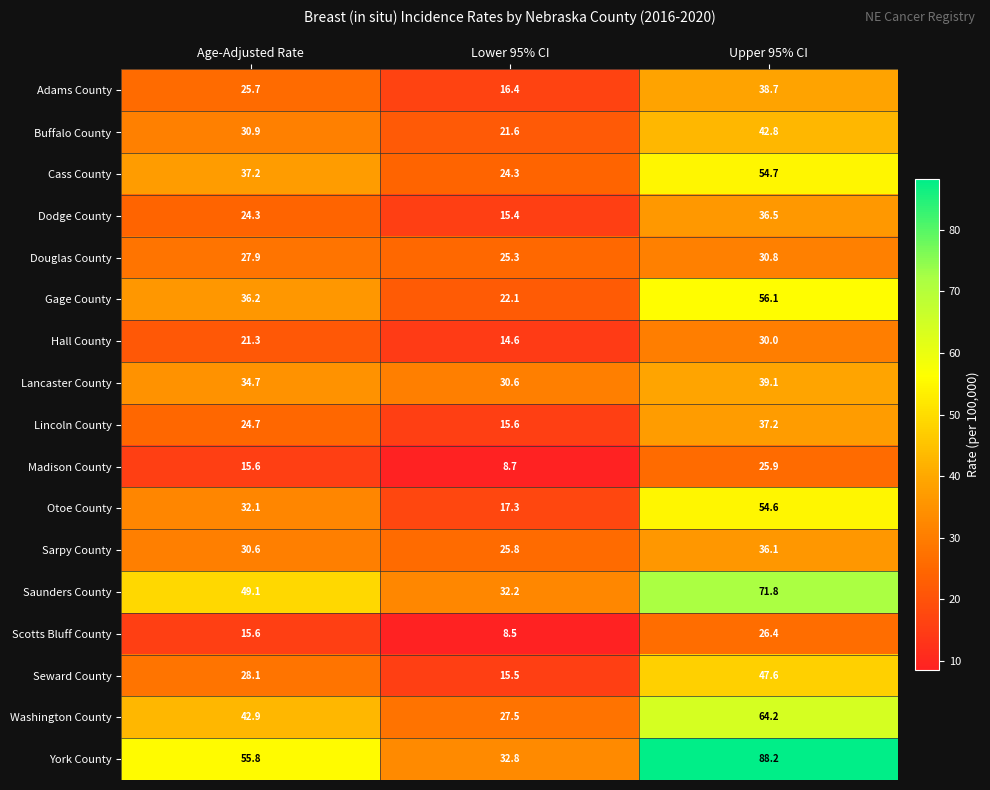

Where is Douglas County nearest to the value 28?

Age-Adjusted Rate